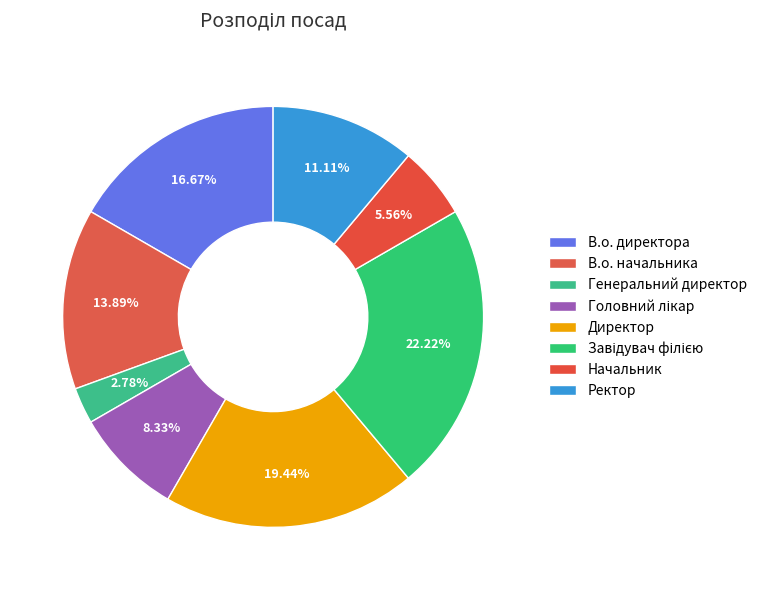

To the nearest percent, what is the average slice percentage?

12%